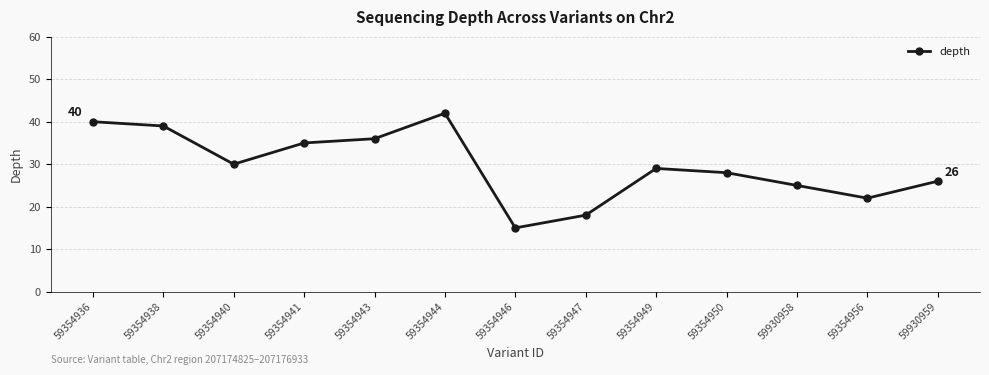

Which label corresponds to the largest value in the chart?

59354944